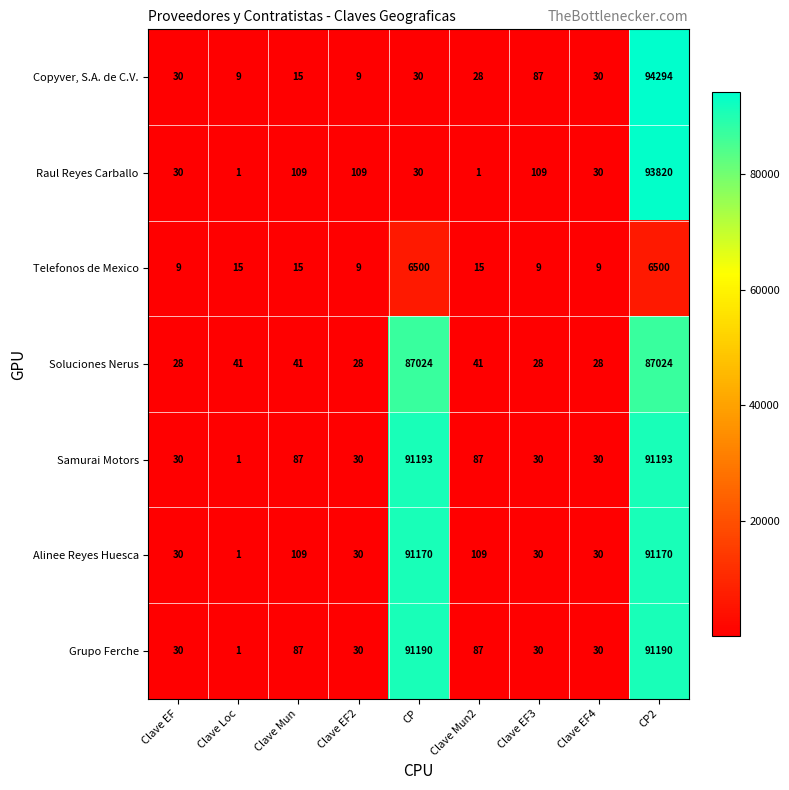

Where is Copyver, S.A. de C.V. nearest to the value 47151?

Clave EF3